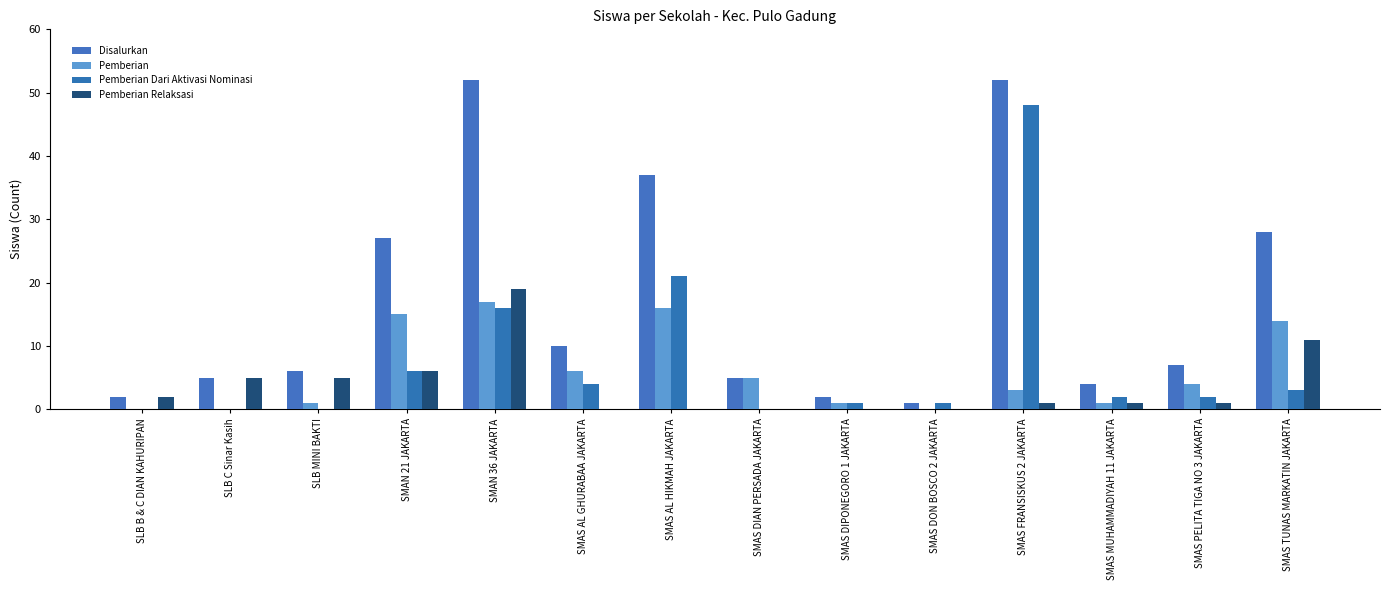

What is the label of the 8th bar from the right?

SMAS AL HIKMAH JAKARTA